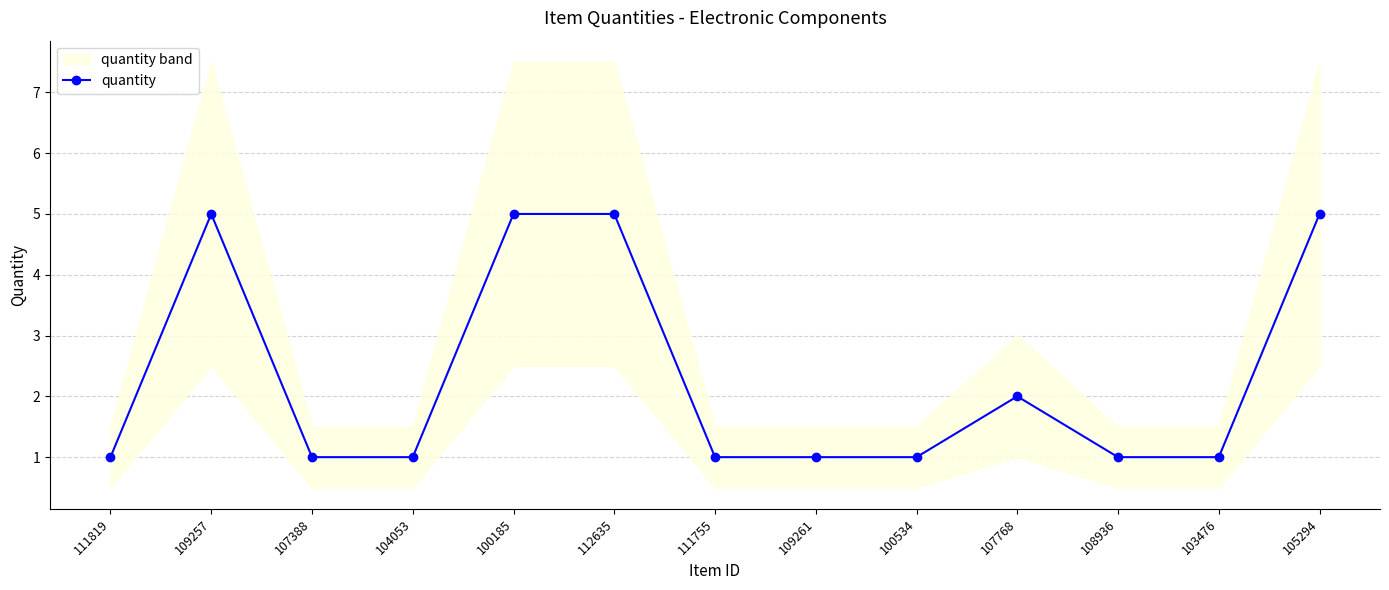

What is the label of the 4th point from the right?

107768